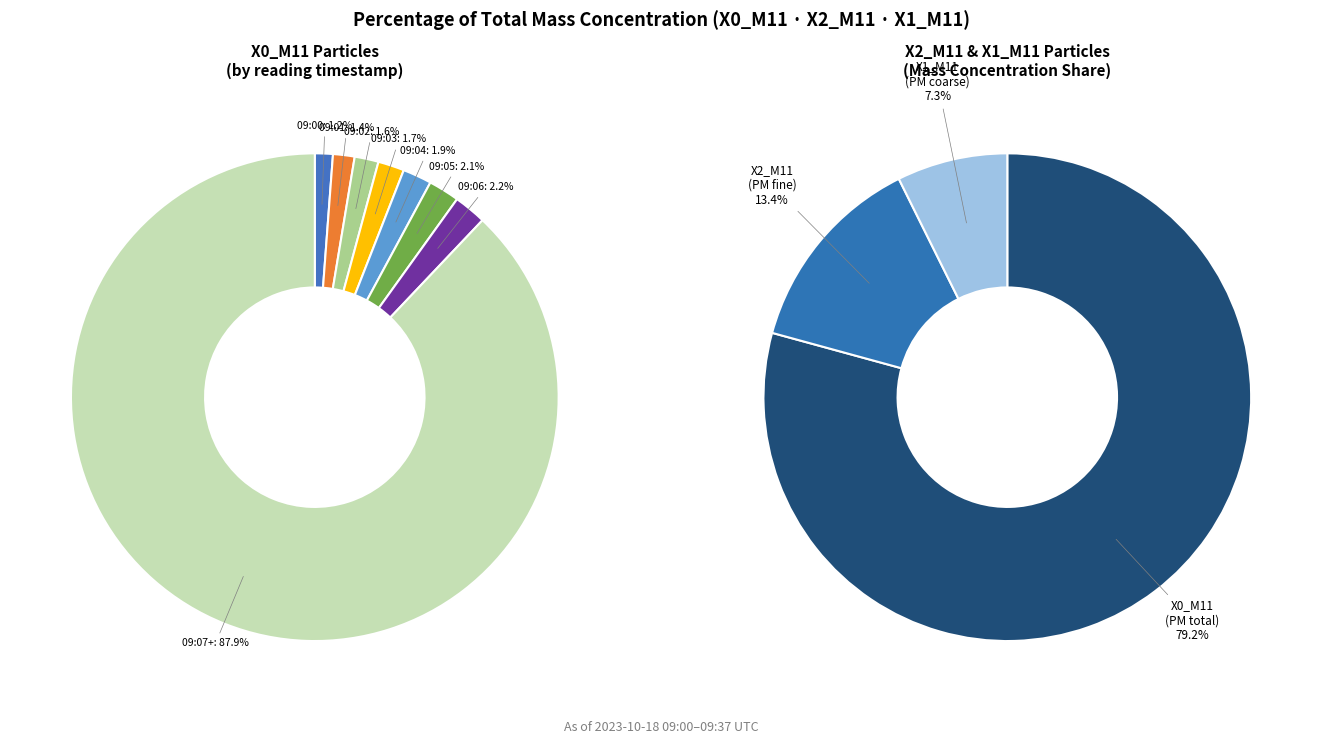

The 4 slice represents 1% of the pie. True or false?

False